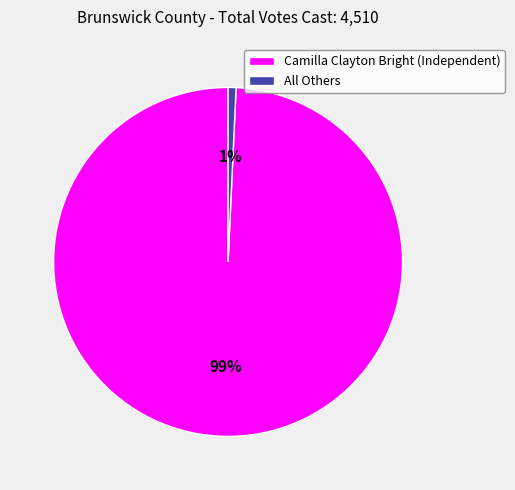

What percentage is the All Others slice, to the nearest percent?

1%